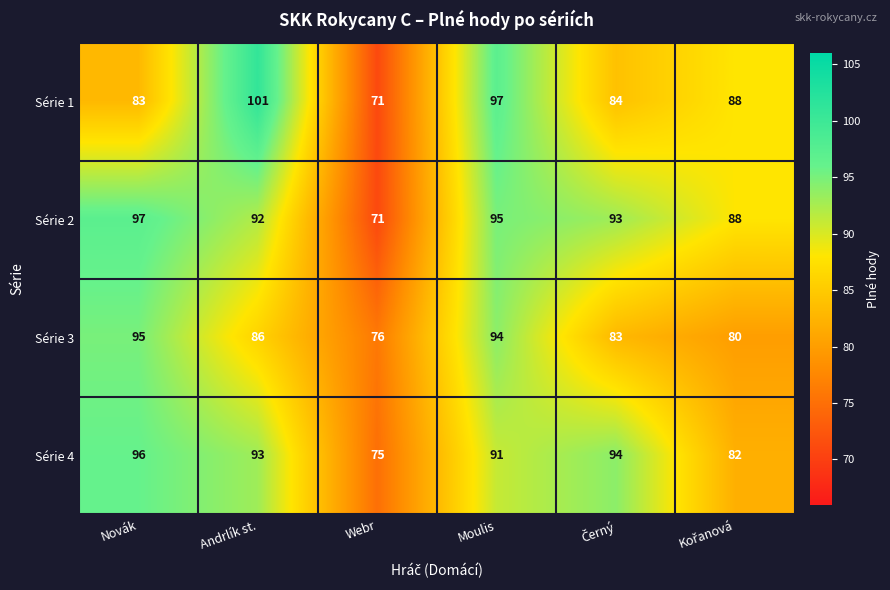

The value of Série 4 at Webr is 45. True or false?

False